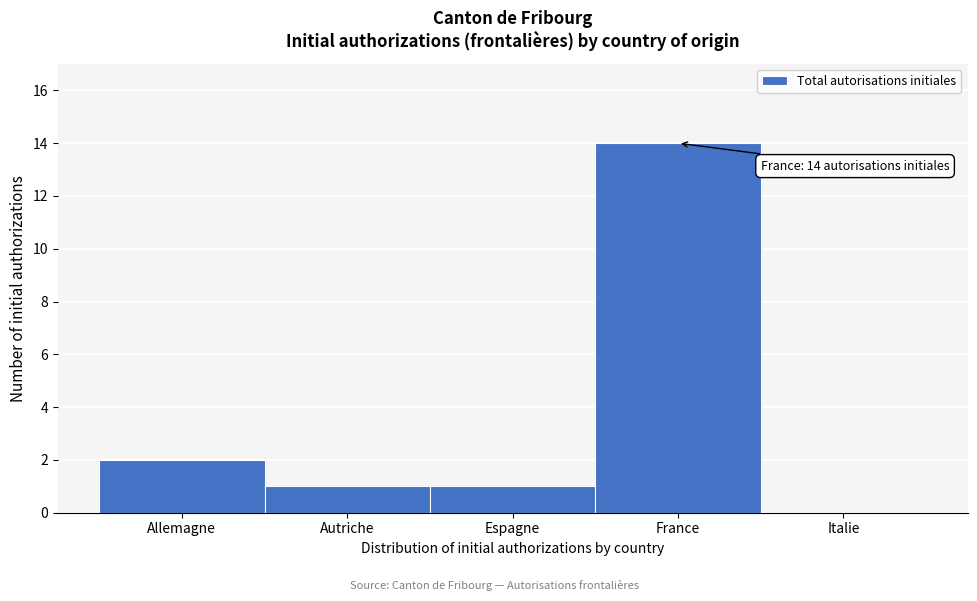

Reading right to left, transcribe all the data shown in this chart.

Italie=0	France=14	Espagne=1	Autriche=1	Allemagne=2